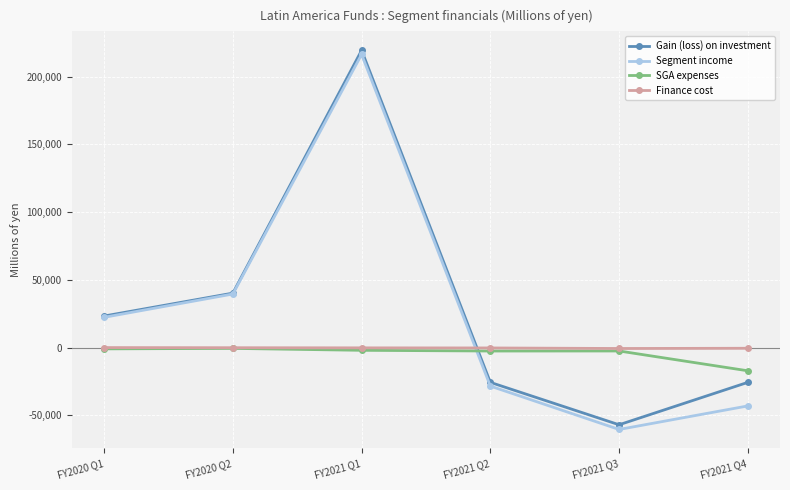

What is the smallest value displayed?

-60430